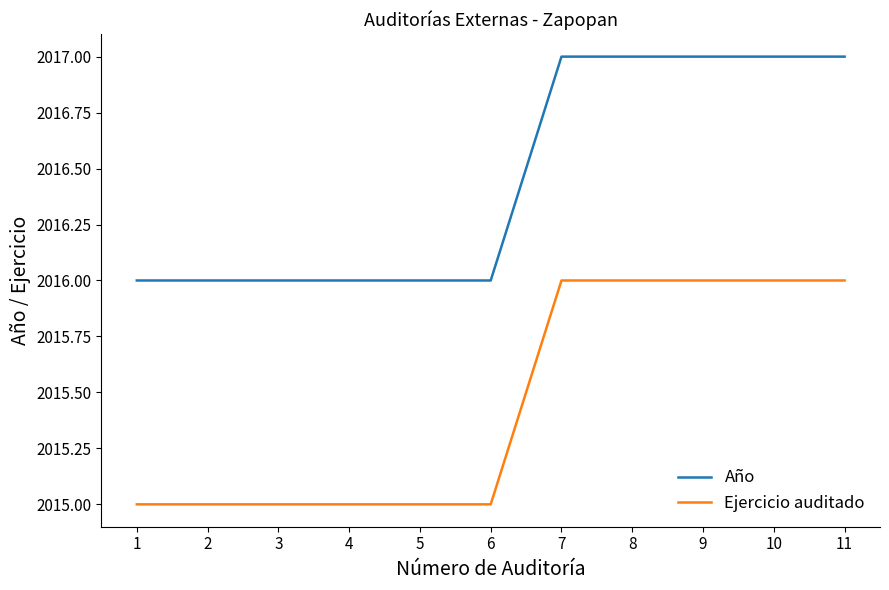

What is the average value of the Año series?

2016